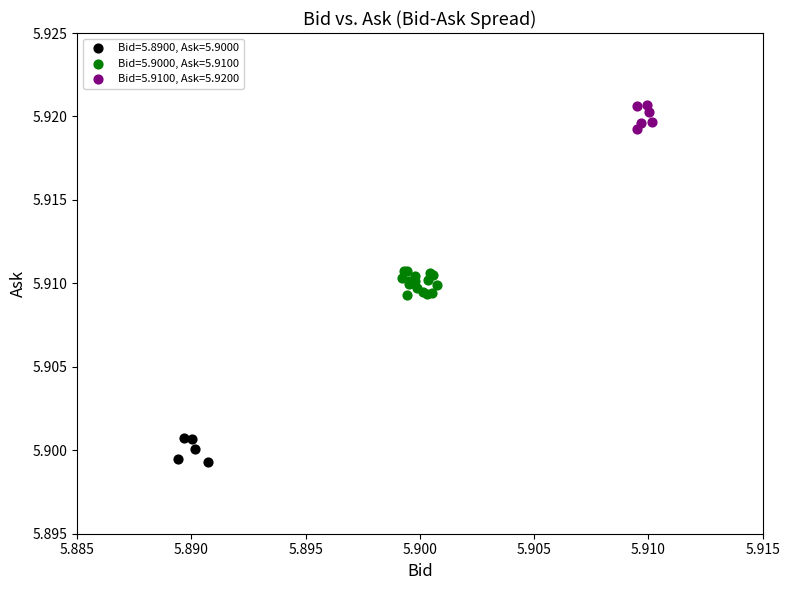

Which series contains the highest Y value?

Bid=5.9100, Ask=5.9200